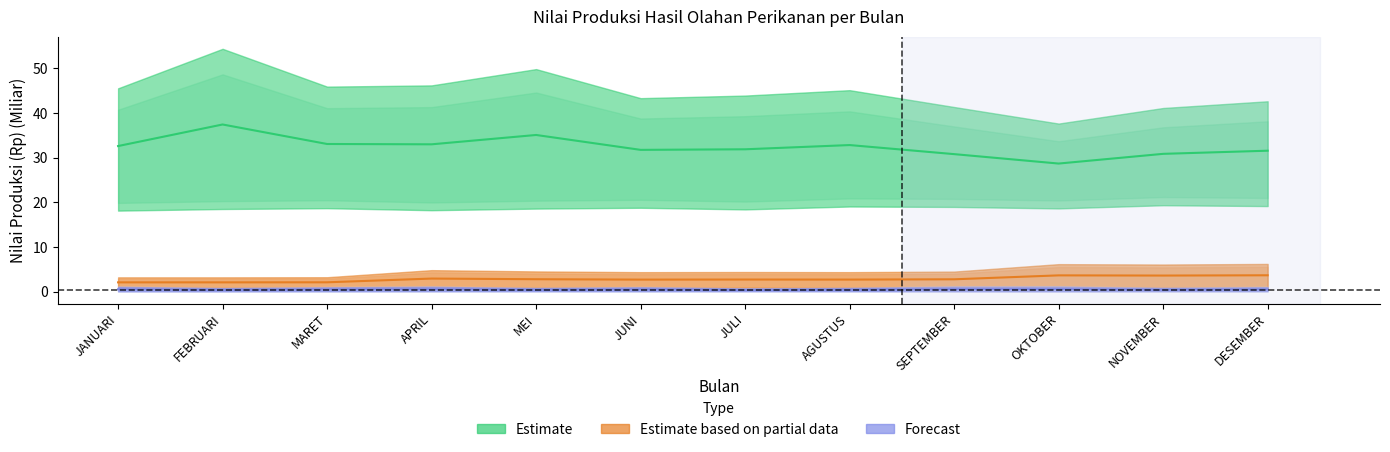

True or false: PENGASAPAN (Nilai) and PEMINDANGAN (Nilai) cross at least once.

False